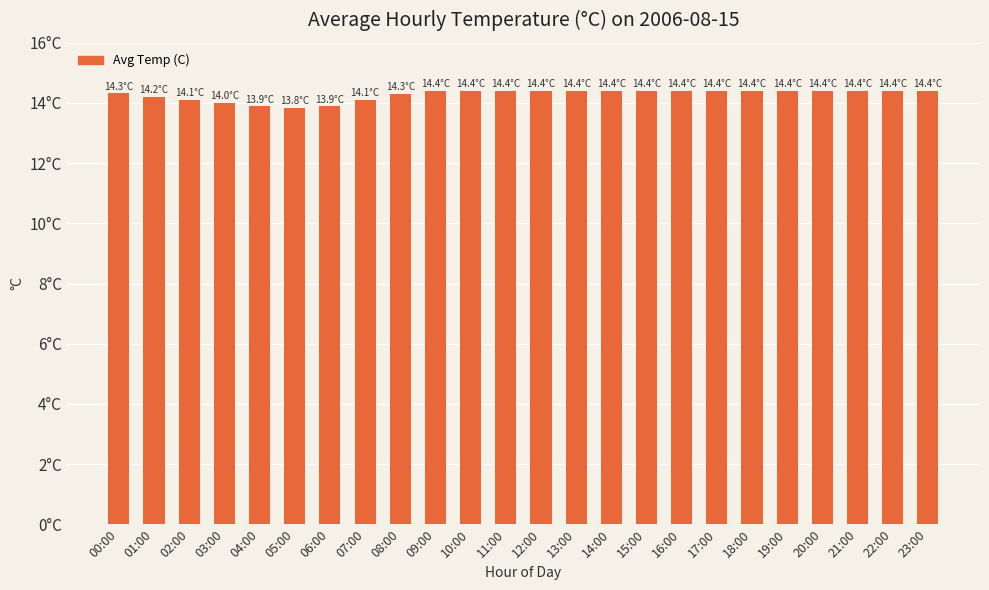

What is the sum of the values at 12:00 and 14:00?

28.8